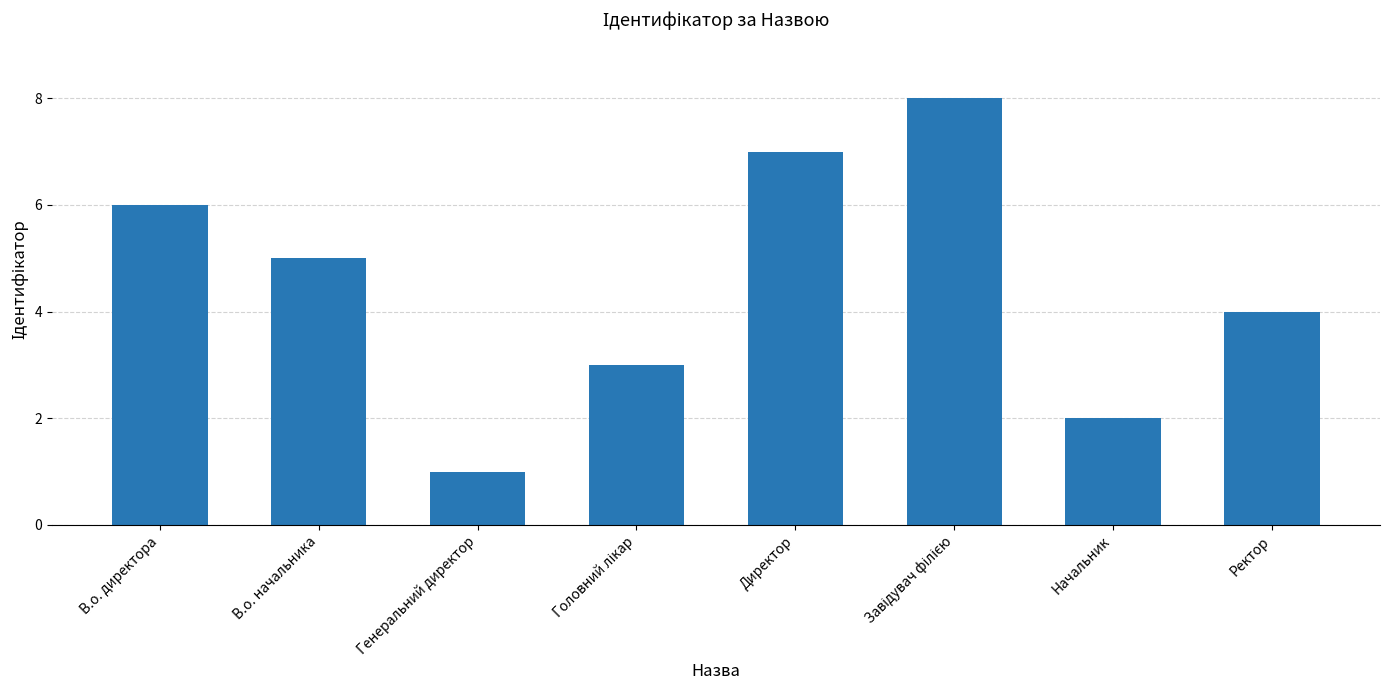

What is the change in value from Начальник to Ректор?

+2